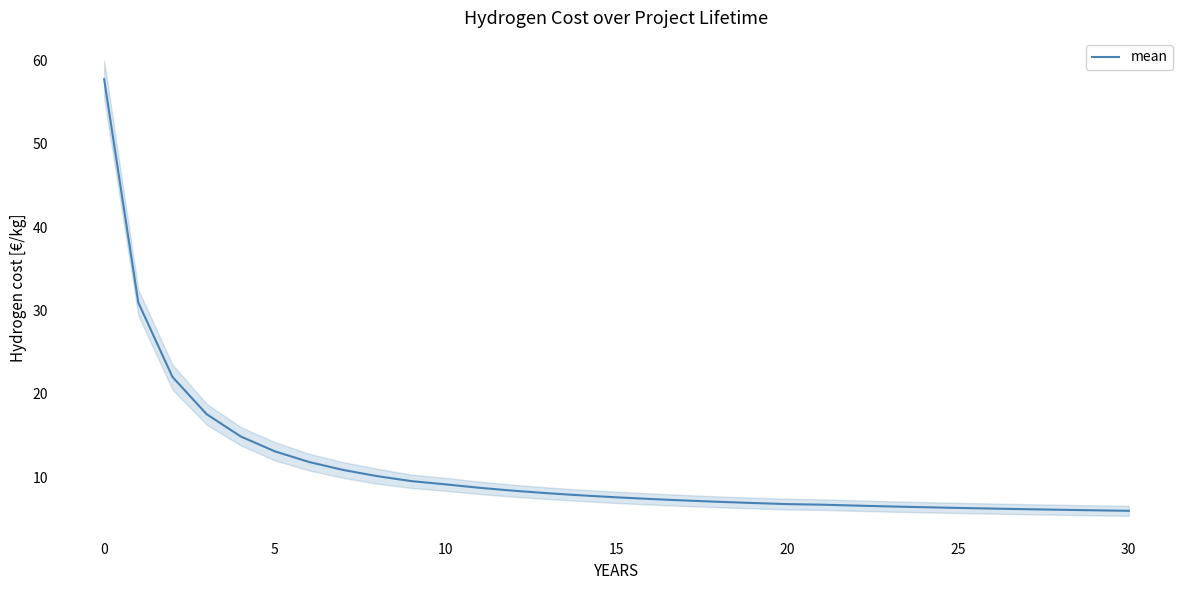

What is the label of the 31st point from the left?

30